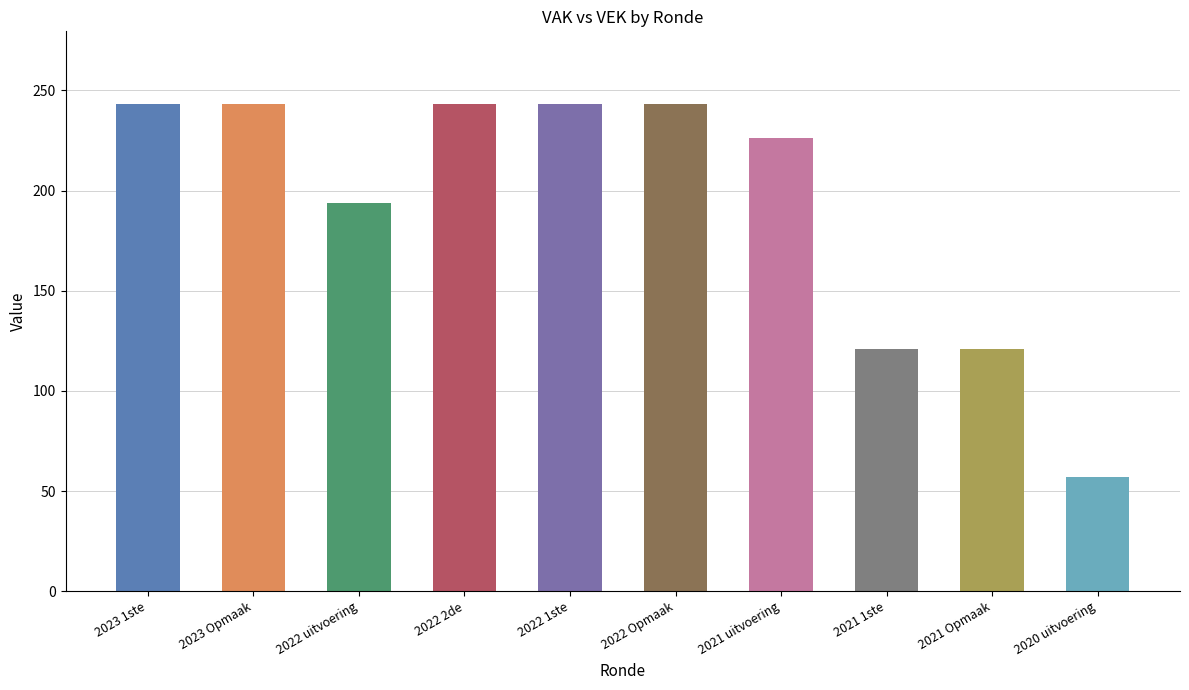

What is the label of the 3rd bar from the left?

2022 uitvoering